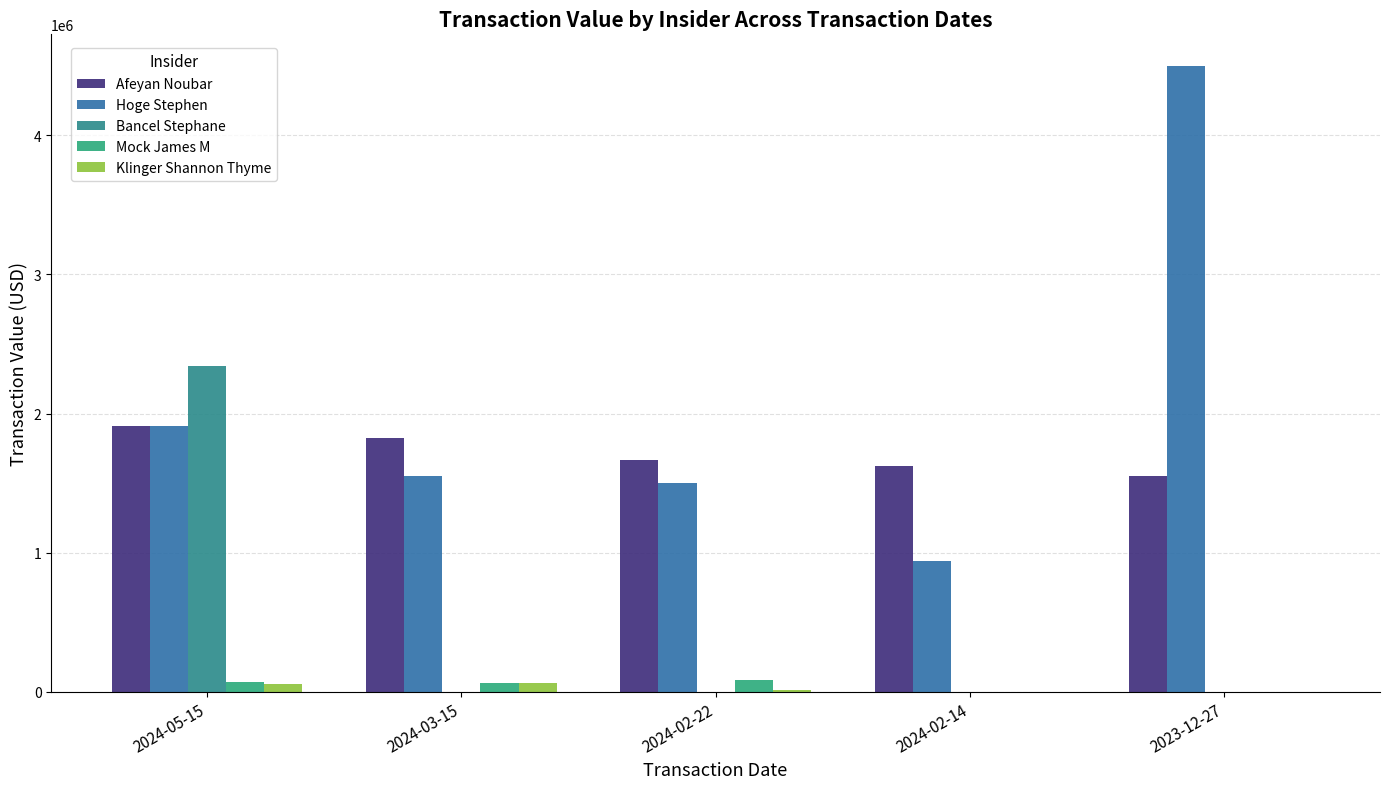

Reading left to right, what are all the values shown in this chart?

Afeyan Noubar: 2024-05-15=1909863	2024-03-15=1825220	2024-02-22=1663855	2024-02-14=1624836	2023-12-27=1550703
Hoge Stephen: 2024-05-15=1912350	2024-03-15=1547550	2024-02-22=1500000	2024-02-14=936981	2023-12-27=4500450
Bancel Stephane: 2024-05-15=2342098	2024-03-15=0	2024-02-22=0	2024-02-14=0	2023-12-27=0
Mock James M: 2024-05-15=71859	2024-03-15=61188	2024-02-22=84731	2024-02-14=0	2023-12-27=0
Klinger Shannon Thyme: 2024-05-15=53884	2024-03-15=63363	2024-02-22=11038	2024-02-14=0	2023-12-27=0